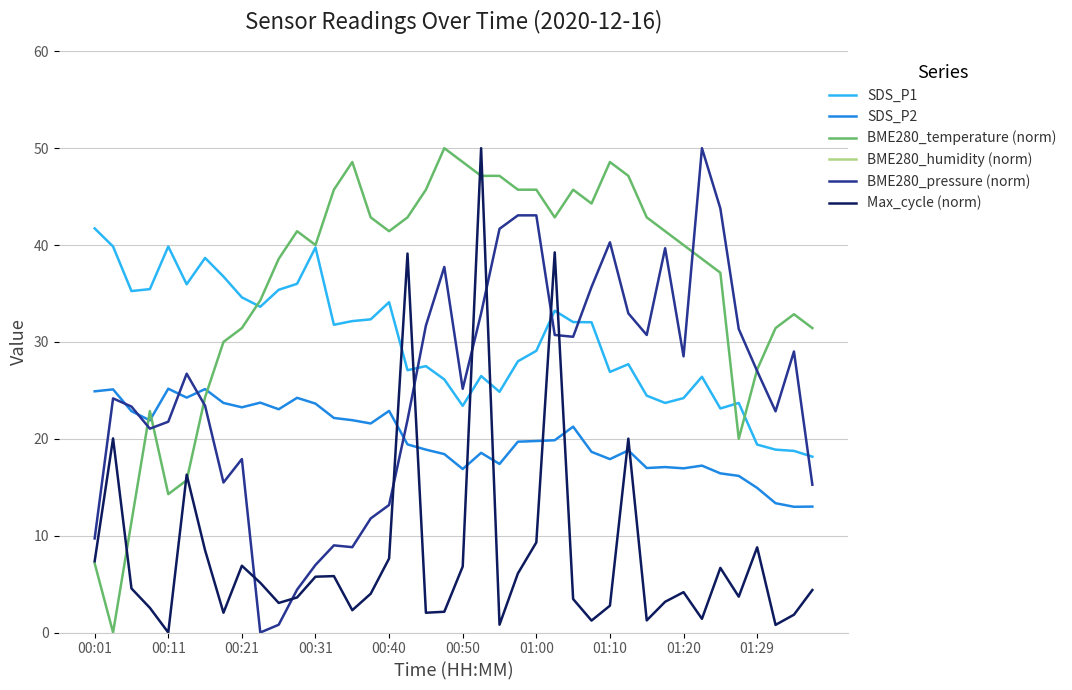

How many series are shown in this chart?

6